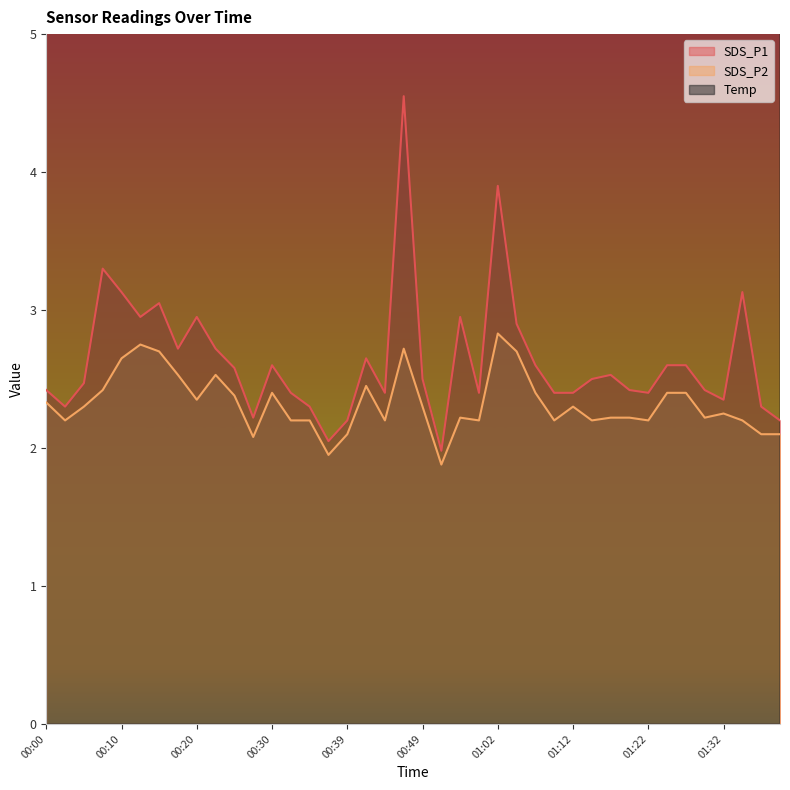

Which series has the largest total across all categories?

Temp